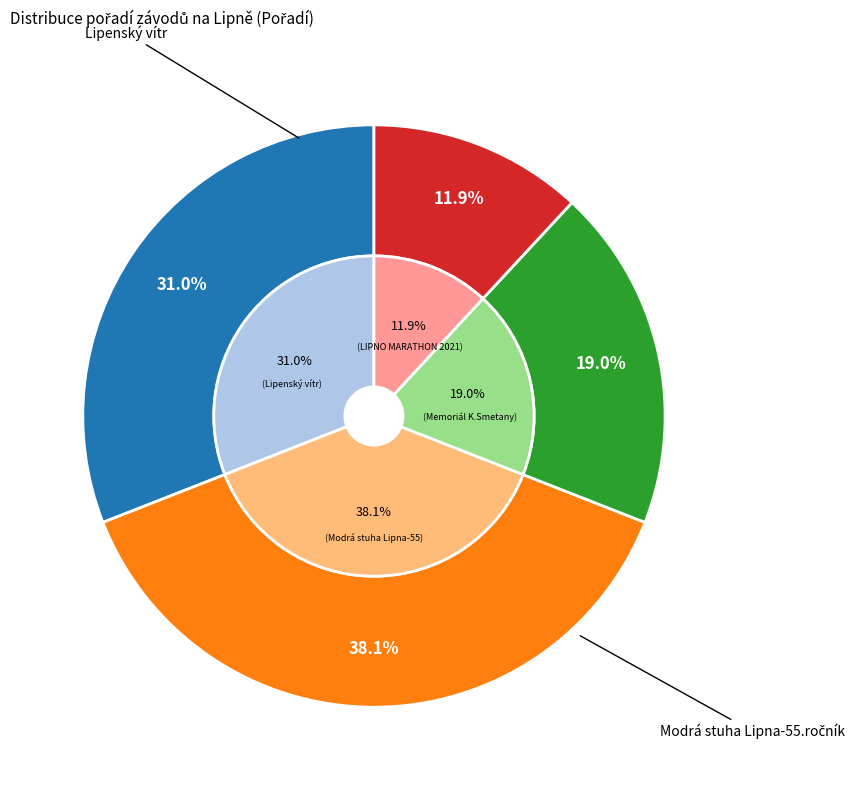

How many slices are in this pie chart?

4